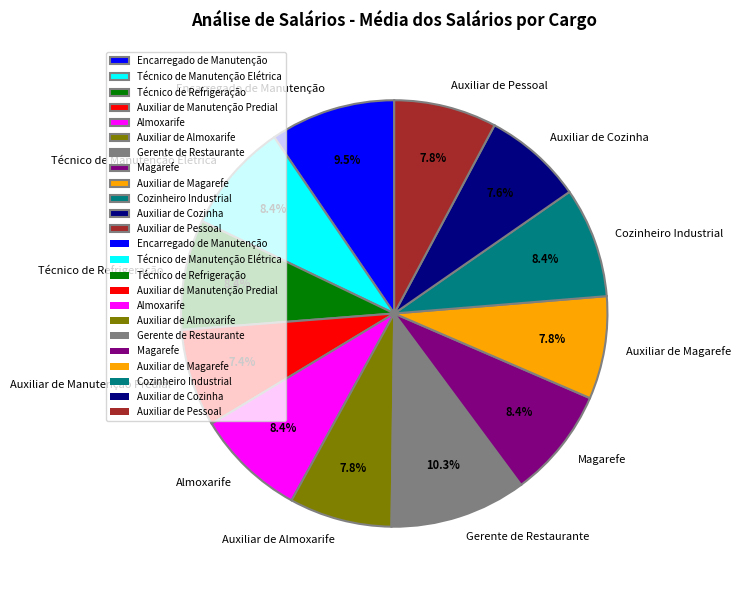

Which has a higher value, Magarefe or Auxiliar de Pessoal?

Magarefe